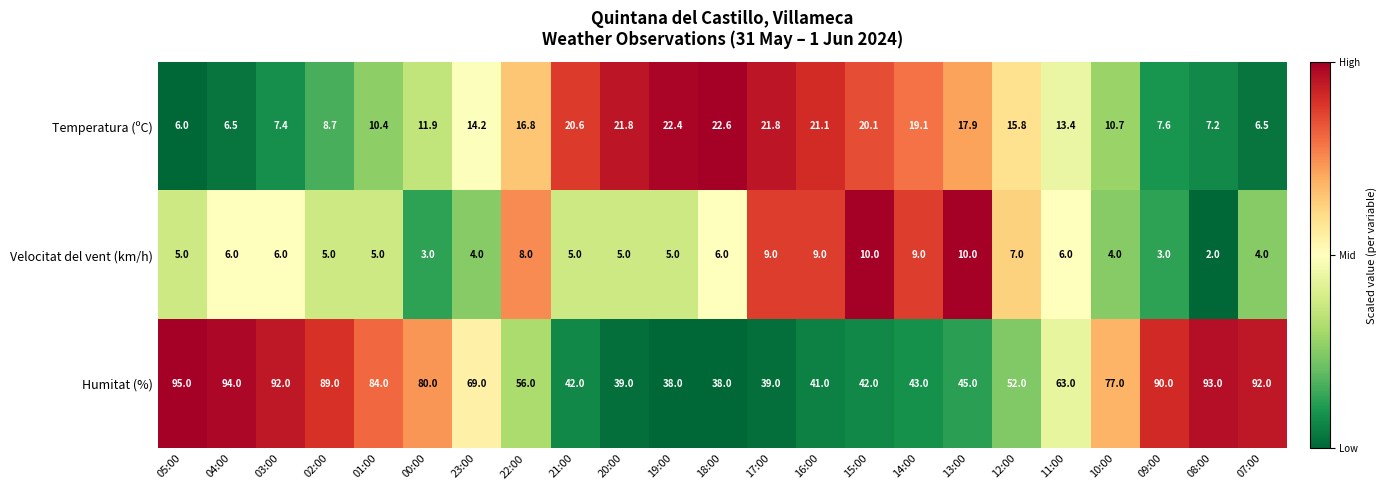

Which series has the largest range (max minus min)?

Humitat (%)